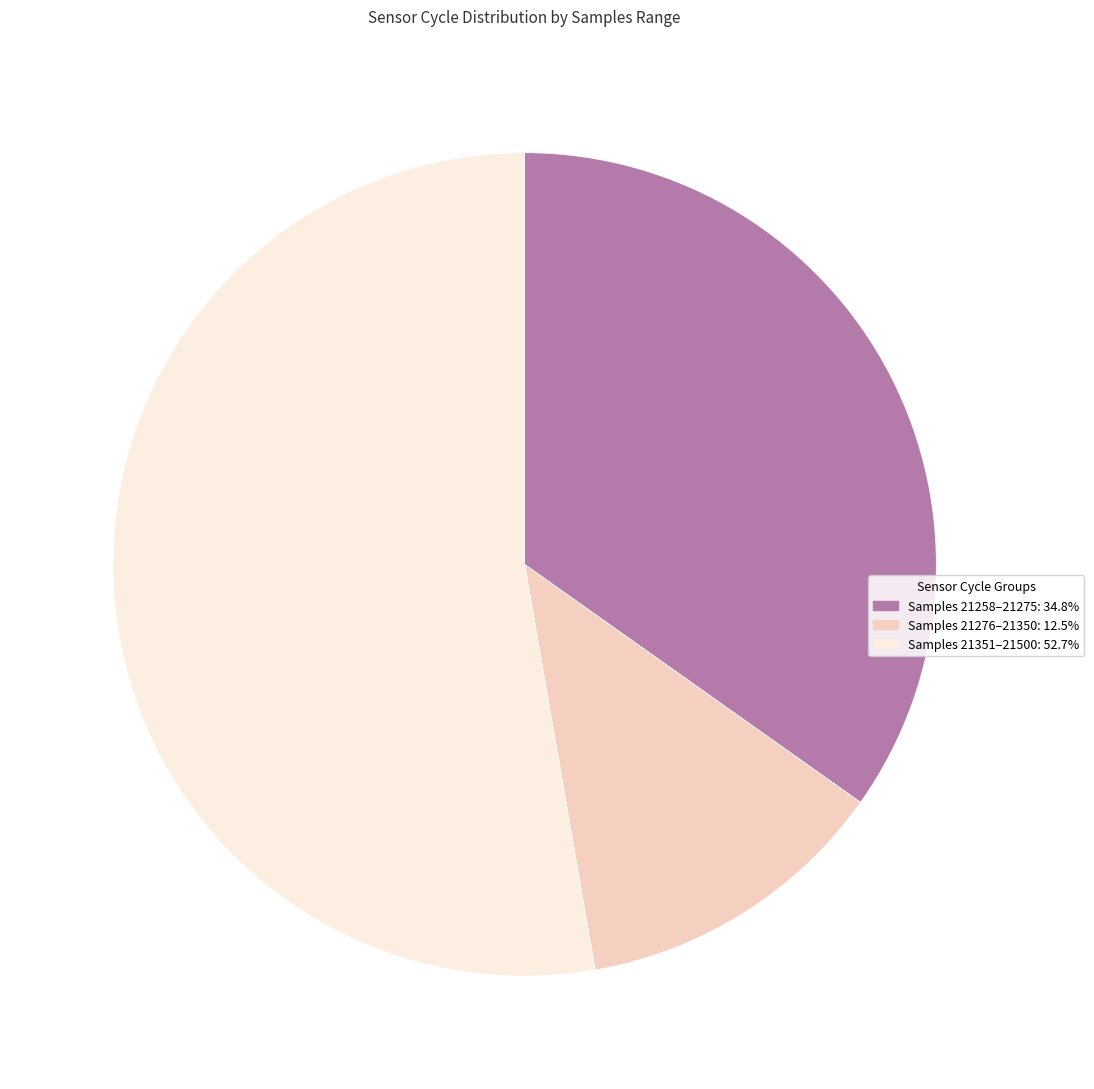

How many slices are in this pie chart?

3